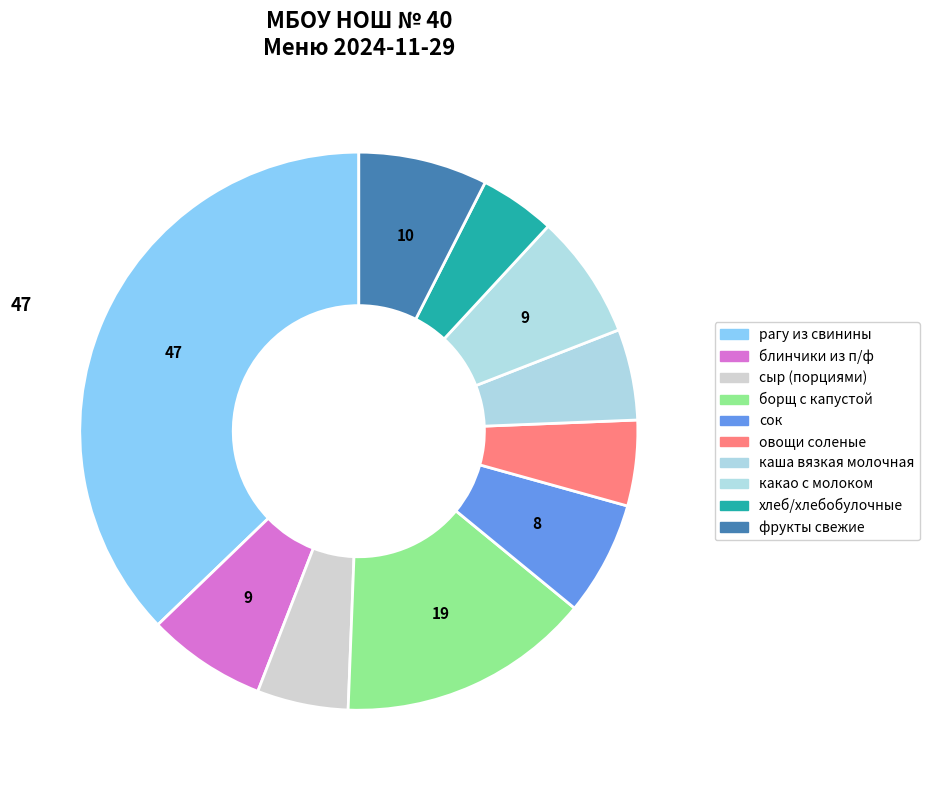

Is there any slice that represents more than half of the pie?

No